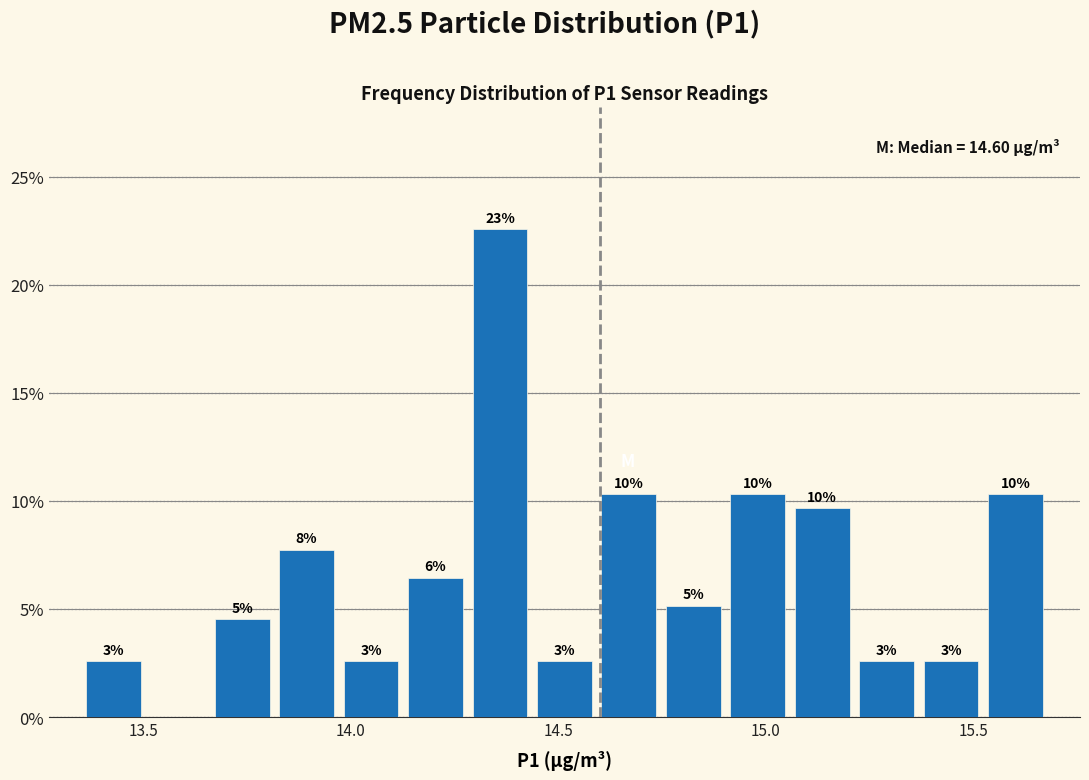

Read against the x-axis, roughly where is the centre of the tallest bar?

14.35